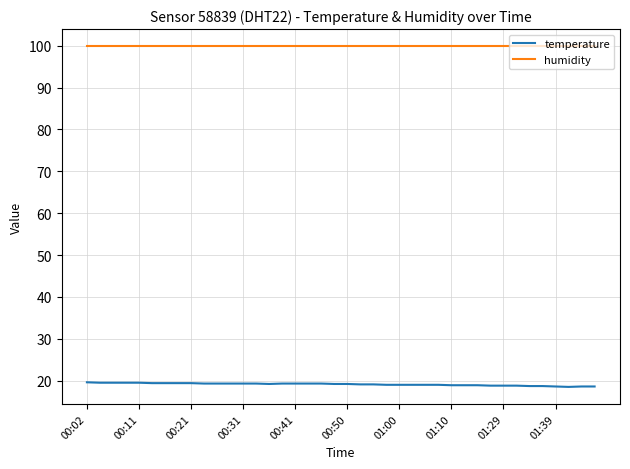

Rank the series by their average value, from lowest to highest.

temperature, humidity